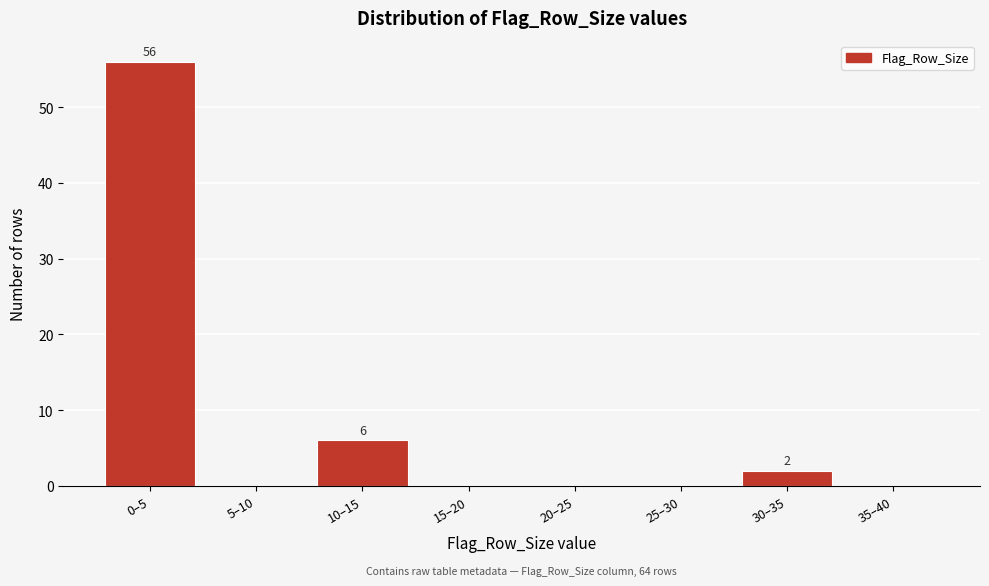

Reading left to right, extract all data points from this chart.

0–5=56	5–10=0	10–15=6	15–20=0	20–25=0	25–30=0	30–35=2	35–40=0